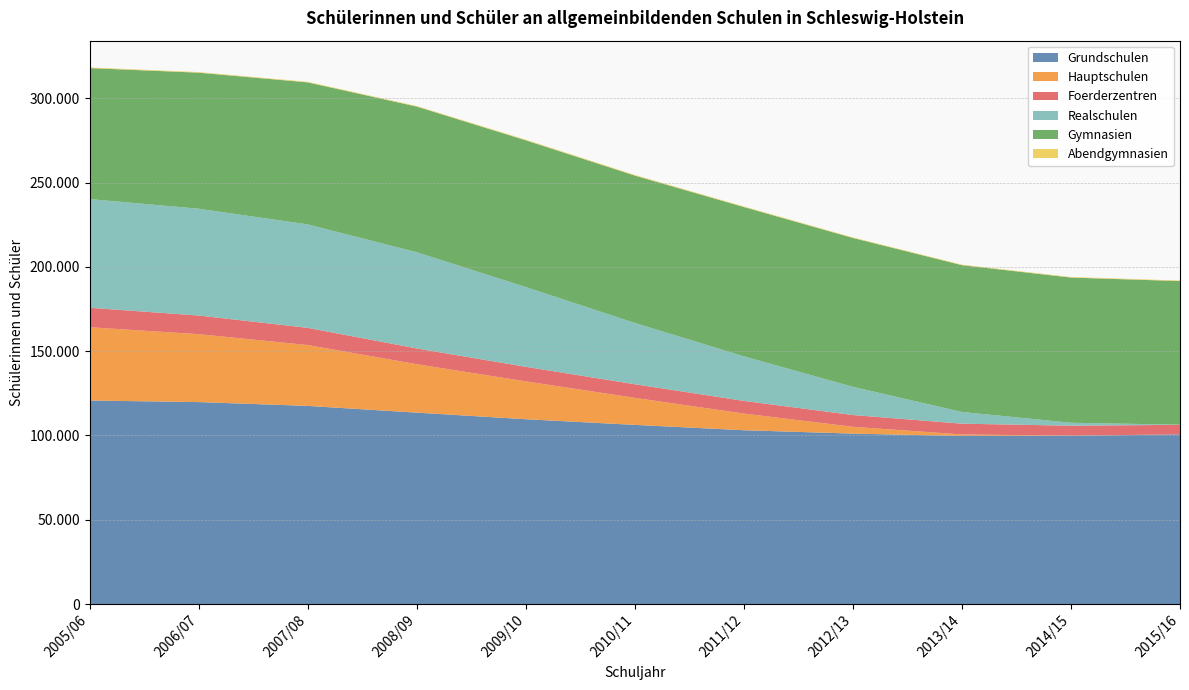

Reading left to right, list all the values displayed in this chart.

Grundschulen: 2005/06=120705	2006/07=119782	2007/08=117516	2008/09=113516	2009/10=109614	2010/11=106258	2011/12=103087	2012/13=101085	2013/14=99668	2014/15=99747	2015/16=100656
Hauptschulen: 2005/06=43449	2006/07=40273	2007/08=36089	2008/09=28718	2009/10=22437	2010/11=16022	2011/12=9879	2012/13=4031	2013/14=913	2014/15=92	2015/16=0
Foerderzentren: 2005/06=11567	2006/07=11053	2007/08=10209	2008/09=9356	2009/10=8636	2010/11=8079	2011/12=7522	2012/13=6981	2013/14=6395	2014/15=5932	2015/16=5640
Realschulen: 2005/06=64445	2006/07=63341	2007/08=61328	2008/09=57045	2009/10=47317	2010/11=36338	2011/12=26430	2012/13=16729	2013/14=6936	2014/15=1755	2015/16=69
Gymnasien: 2005/06=77689	2006/07=80679	2007/08=84228	2008/09=86381	2009/10=87000	2010/11=87397	2011/12=88528	2012/13=88275	2013/14=87055	2014/15=86095	2015/16=85174
Abendgymnasien: 2005/06=349	2006/07=352	2007/08=345	2008/09=358	2009/10=380	2010/11=389	2011/12=352	2012/13=335	2013/14=315	2014/15=329	2015/16=314